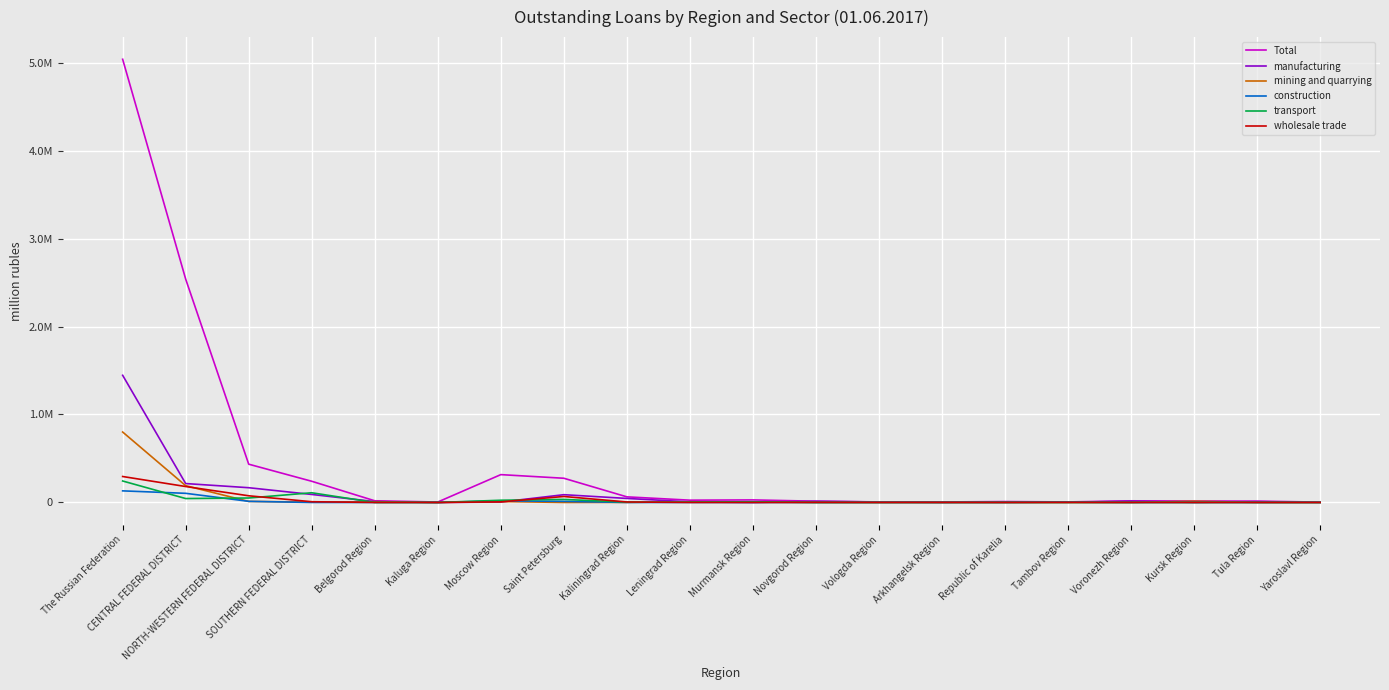

What are all the series names shown in the legend?

Total, manufacturing, mining and quarrying, construction, transport, wholesale trade